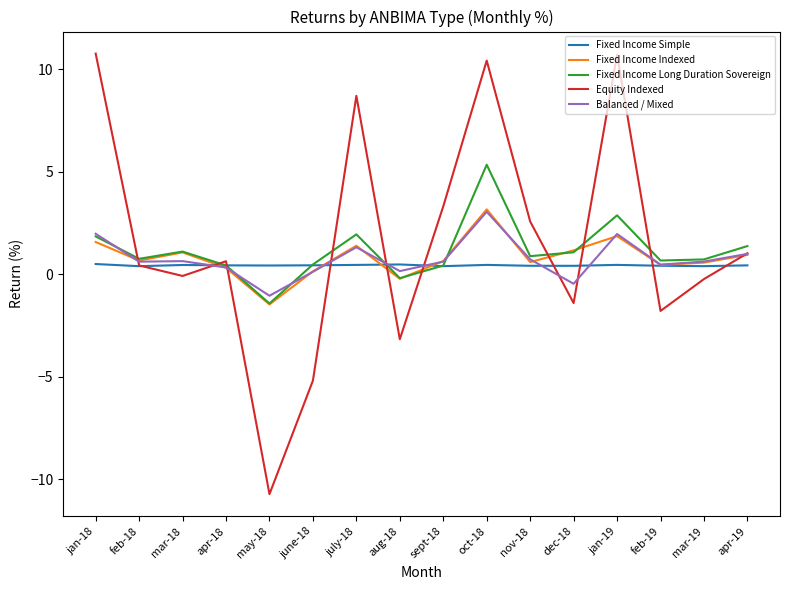

At which category is the sum across all series the highest?

oct-18